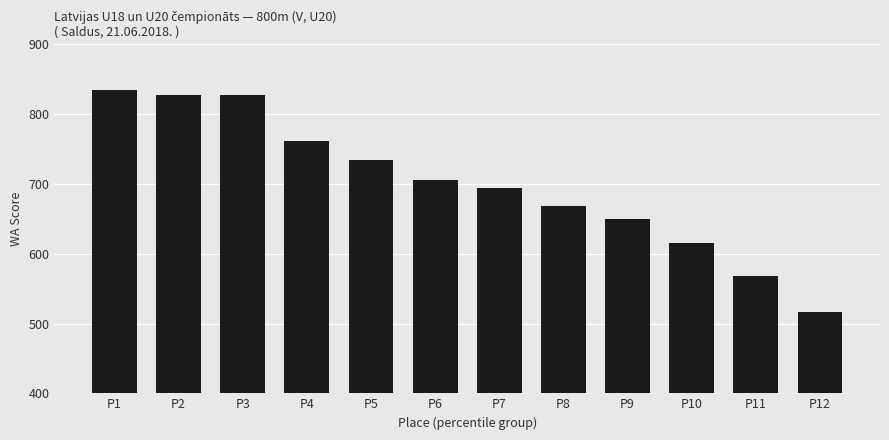

Reading right to left, list all the values displayed in this chart.

P12=516	P11=568	P10=616	P9=650	P8=669	P7=694	P6=705	P5=734	P4=762	P3=827	P2=827	P1=834